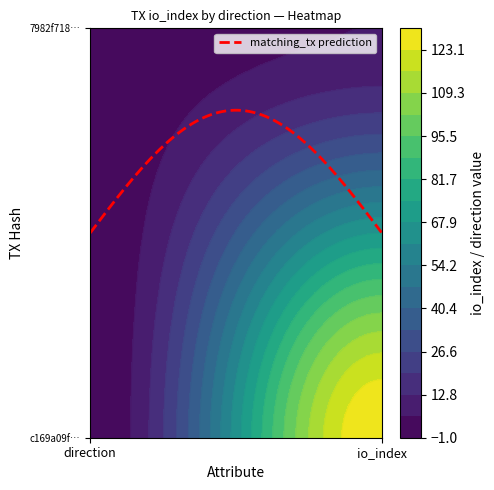

What is the difference between the 7982f7186181ccfb9c348e6547110d3d046c077 values at direction and io_index?

5